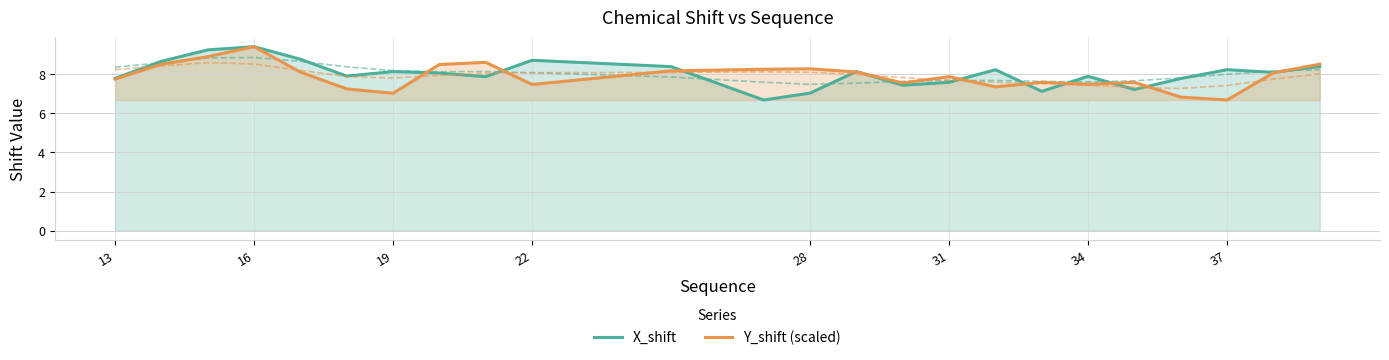

Between 28 and 12, which series saw the biggest shift?

X_shift